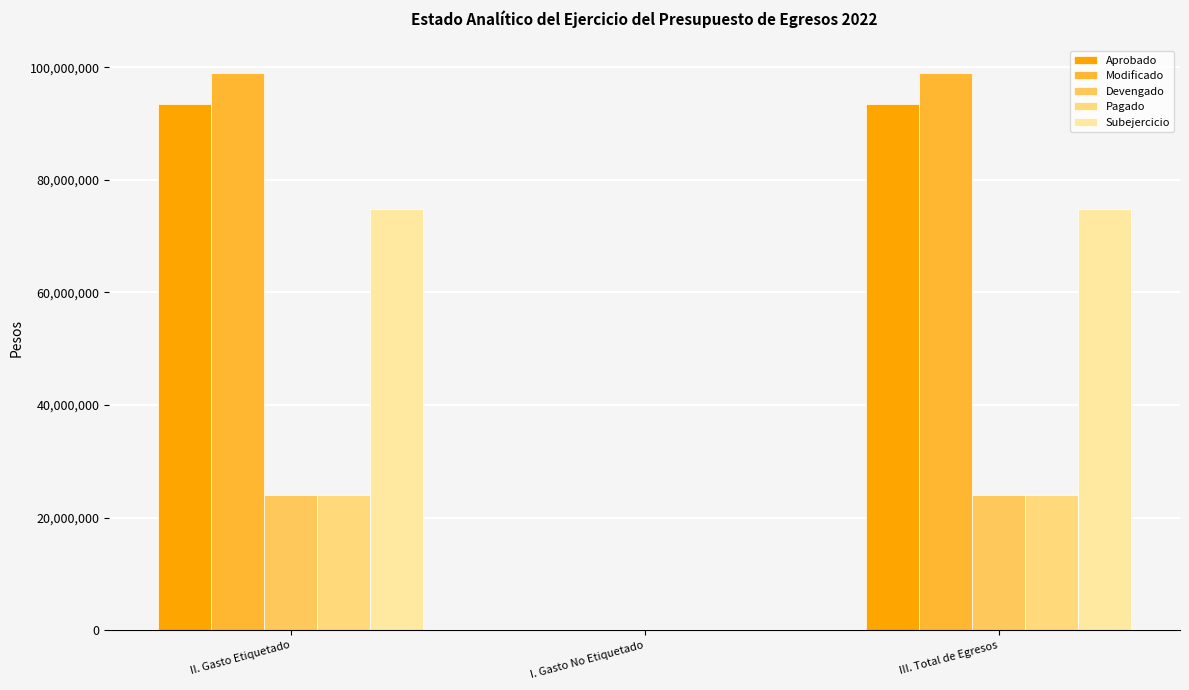

Which has a higher value, I. Gasto No Etiquetado or II. Gasto Etiquetado?

II. Gasto Etiquetado